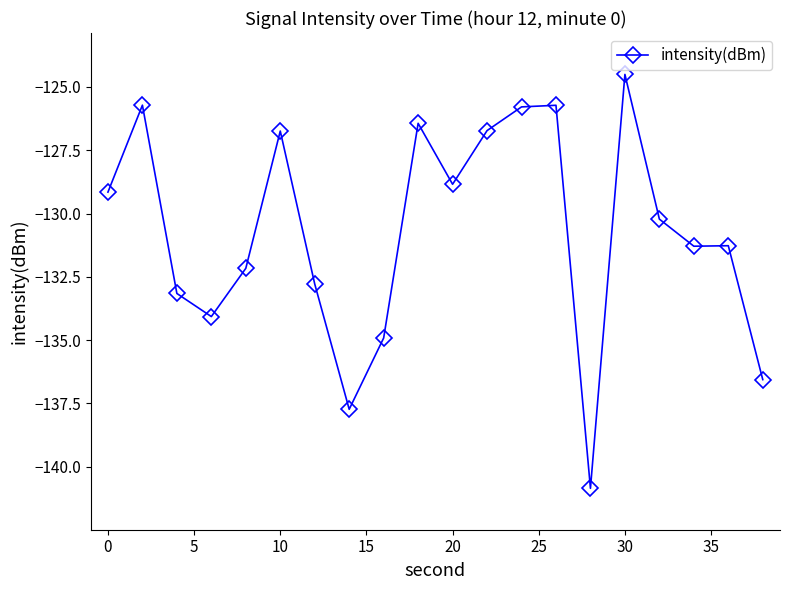

What is the difference between the second highest and second lowest values?

12.0